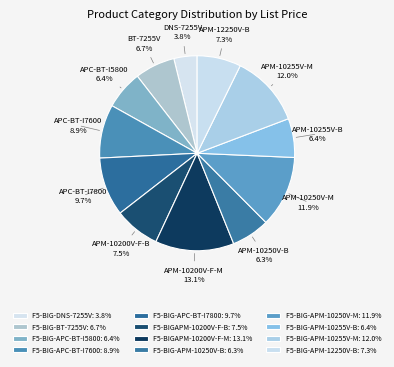

Does F5-BIG-APC-BT-I5800 account for over 50% of the chart?

No